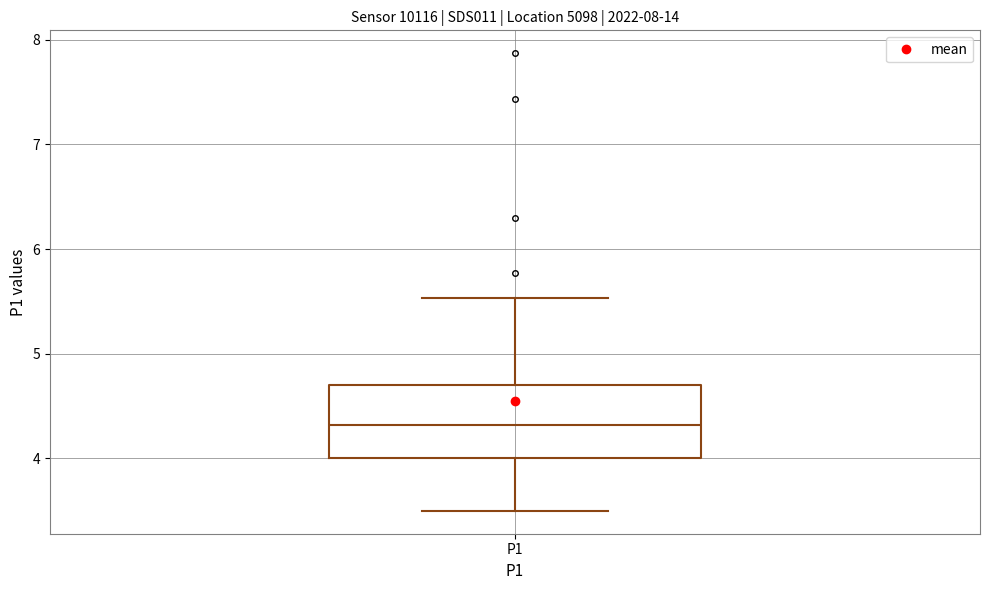

Read this box plot against the y-axis: the position of the median line, the range covered by the box, and the ends of both whiskers. The values are not printed on the chart, so give them approximately, as read against the axis.

median 4.3, box 4.0 to 4.7, whiskers 3.5 to 5.5